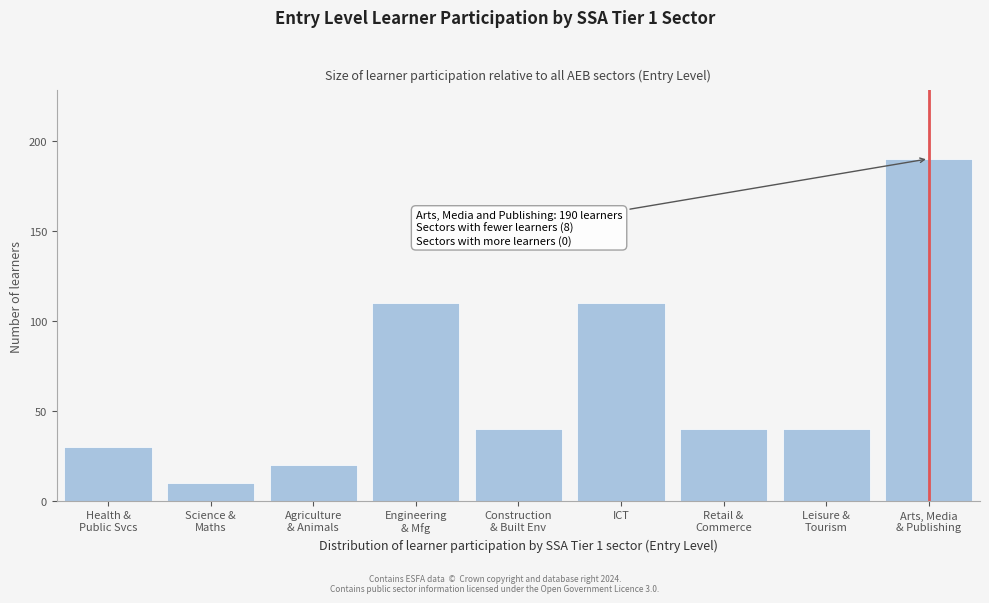

Reading left to right, what are all the values shown in this chart?

30	10	20	110	40	110	40	40	190